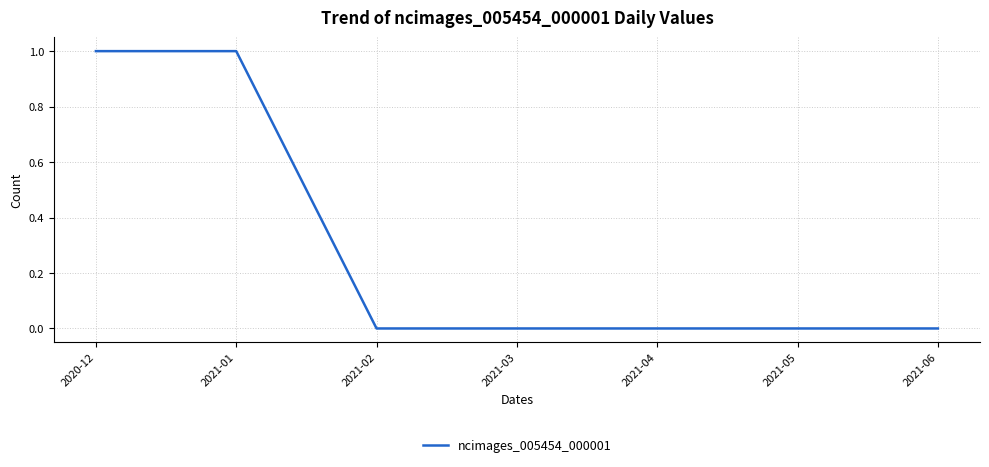

Is it true that the value at 2020-12 is 1?

True